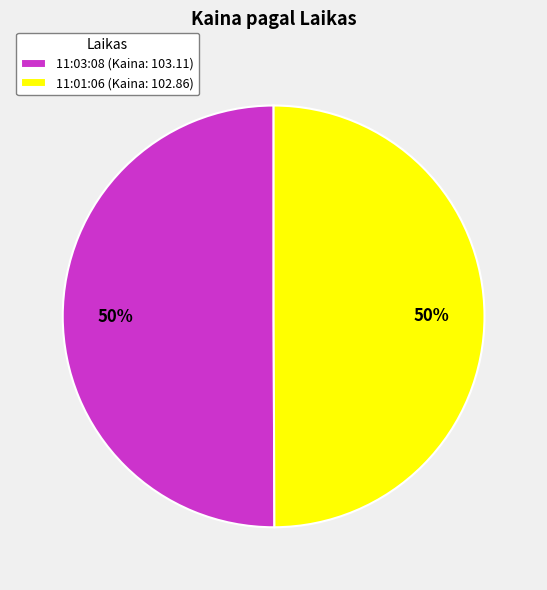

The 11:03:08 slice represents 50% of the pie. True or false?

True